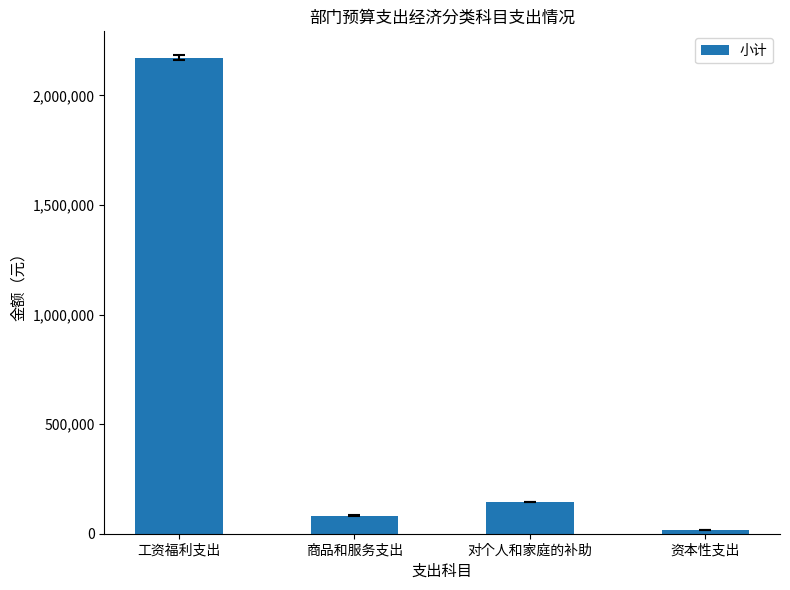

What is the change in value from 商品和服务支出 to 资本性支出?

-67952.7